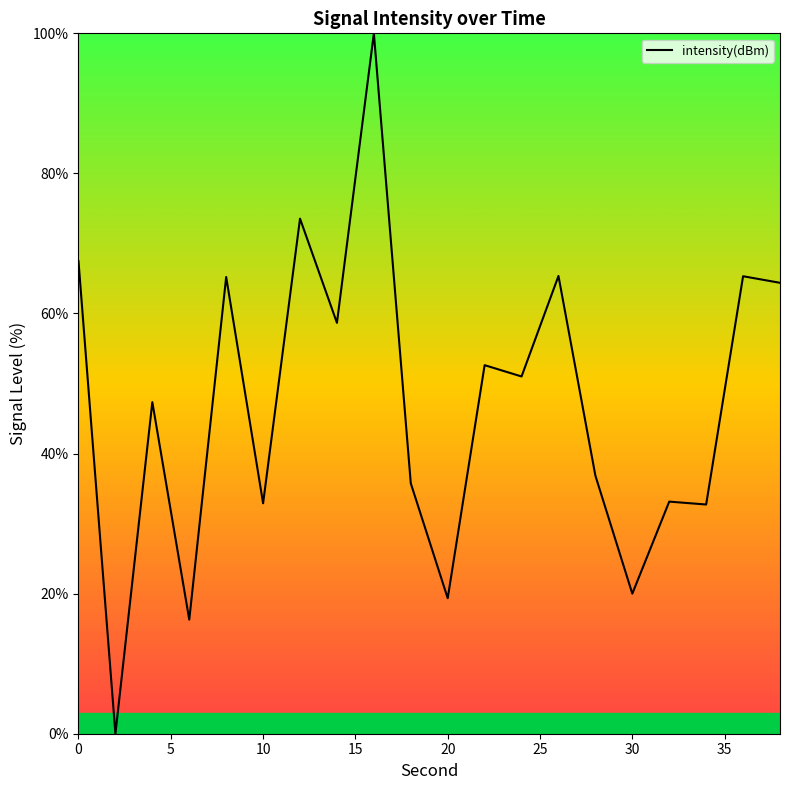

True or false: the data has more than 0 interior local peaks.

True